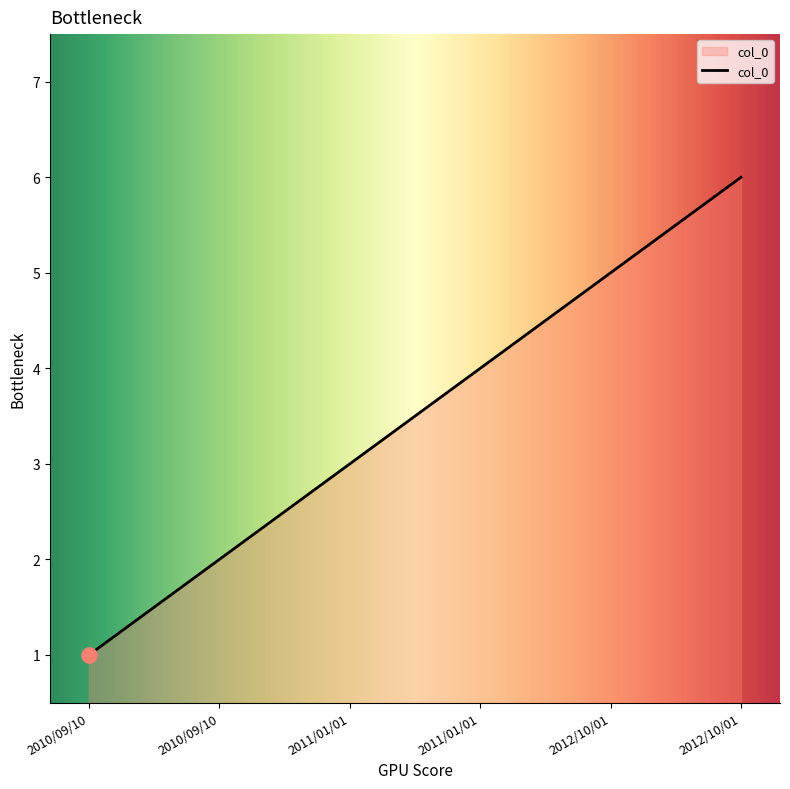

Is this an area chart (filled region under the line)?

Yes